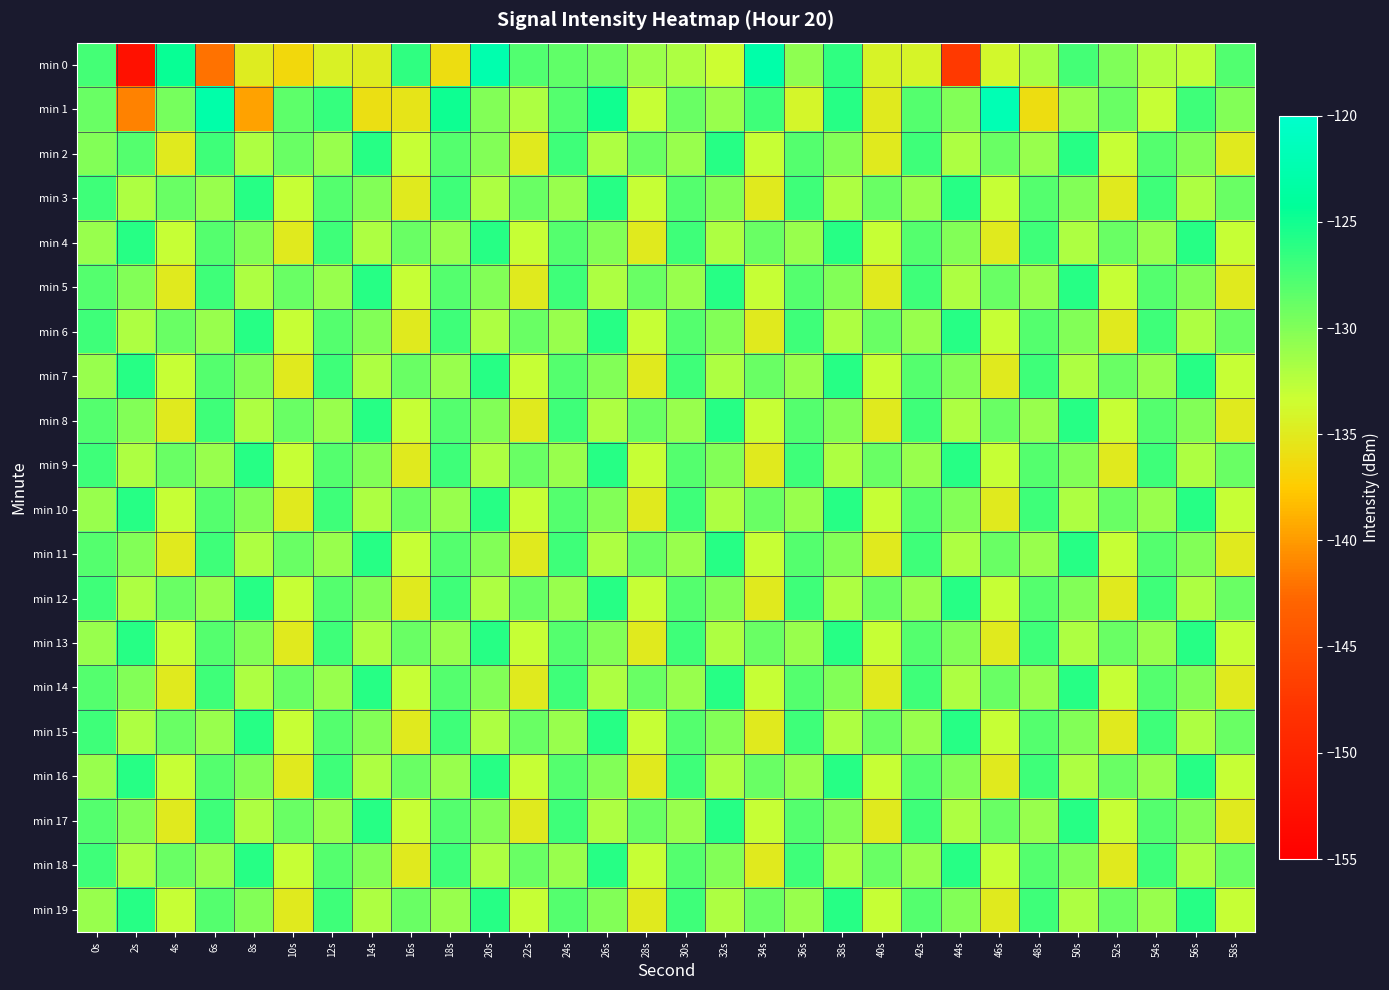

Reading left to right, transcribe all the data shown in this chart.

min 0: 0s=-127.3	2s=-152.6	4s=-124.6	6s=-142.1	8s=-134.8	10s=-136.5	12s=-134.5	14s=-134.8	16s=-126.4	18s=-136.1	20s=-122.6	22s=-127.8	24s=-128.6	26s=-129.2	28s=-131.2	30s=-131.9	32s=-133.3	34s=-123.0	36s=-130.6	38s=-126.3	40s=-134.3	42s=-134.1	44s=-147.2	46s=-133.9	48s=-131.7	50s=-127.3	52s=-129.9	54s=-132.3	56s=-132.8	58s=-127.9
min 1: 0s=-129.0	2s=-141.2	4s=-129.6	6s=-123.0	8s=-139.6	10s=-128.4	12s=-126.6	14s=-136.0	16s=-135.6	18s=-124.8	20s=-130.0	22s=-132.0	24s=-128.0	26s=-125.0	28s=-133.0	30s=-129.0	32s=-131.0	34s=-127.0	36s=-134.0	38s=-126.0	40s=-135.0	42s=-128.0	44s=-130.0	46s=-122.0	48s=-136.0	50s=-131.0	52s=-129.0	54s=-133.0	56s=-127.0	58s=-130.0
min 2: 0s=-130.0	2s=-128.0	4s=-135.0	6s=-127.0	8s=-132.0	10s=-129.0	12s=-131.0	14s=-126.0	16s=-133.0	18s=-128.0	20s=-130.0	22s=-135.0	24s=-127.0	26s=-132.0	28s=-129.0	30s=-131.0	32s=-126.0	34s=-133.0	36s=-128.0	38s=-130.0	40s=-135.0	42s=-127.0	44s=-132.0	46s=-129.0	48s=-131.0	50s=-126.0	52s=-133.0	54s=-128.0	56s=-130.0	58s=-135.0
min 3: 0s=-127.0	2s=-132.0	4s=-129.0	6s=-131.0	8s=-126.0	10s=-133.0	12s=-128.0	14s=-130.0	16s=-135.0	18s=-127.0	20s=-132.0	22s=-129.0	24s=-131.0	26s=-126.0	28s=-133.0	30s=-128.0	32s=-130.0	34s=-135.0	36s=-127.0	38s=-132.0	40s=-129.0	42s=-131.0	44s=-126.0	46s=-133.0	48s=-128.0	50s=-130.0	52s=-135.0	54s=-127.0	56s=-132.0	58s=-129.0
min 4: 0s=-131.0	2s=-126.0	4s=-133.0	6s=-128.0	8s=-130.0	10s=-135.0	12s=-127.0	14s=-132.0	16s=-129.0	18s=-131.0	20s=-126.0	22s=-133.0	24s=-128.0	26s=-130.0	28s=-135.0	30s=-127.0	32s=-132.0	34s=-129.0	36s=-131.0	38s=-126.0	40s=-133.0	42s=-128.0	44s=-130.0	46s=-135.0	48s=-127.0	50s=-132.0	52s=-129.0	54s=-131.0	56s=-126.0	58s=-133.0
min 5: 0s=-128.0	2s=-130.0	4s=-135.0	6s=-127.0	8s=-132.0	10s=-129.0	12s=-131.0	14s=-126.0	16s=-133.0	18s=-128.0	20s=-130.0	22s=-135.0	24s=-127.0	26s=-132.0	28s=-129.0	30s=-131.0	32s=-126.0	34s=-133.0	36s=-128.0	38s=-130.0	40s=-135.0	42s=-127.0	44s=-132.0	46s=-129.0	48s=-131.0	50s=-126.0	52s=-133.0	54s=-128.0	56s=-130.0	58s=-135.0
min 6: 0s=-127.0	2s=-132.0	4s=-129.0	6s=-131.0	8s=-126.0	10s=-133.0	12s=-128.0	14s=-130.0	16s=-135.0	18s=-127.0	20s=-132.0	22s=-129.0	24s=-131.0	26s=-126.0	28s=-133.0	30s=-128.0	32s=-130.0	34s=-135.0	36s=-127.0	38s=-132.0	40s=-129.0	42s=-131.0	44s=-126.0	46s=-133.0	48s=-128.0	50s=-130.0	52s=-135.0	54s=-127.0	56s=-132.0	58s=-129.0
min 7: 0s=-131.0	2s=-126.0	4s=-133.0	6s=-128.0	8s=-130.0	10s=-135.0	12s=-127.0	14s=-132.0	16s=-129.0	18s=-131.0	20s=-126.0	22s=-133.0	24s=-128.0	26s=-130.0	28s=-135.0	30s=-127.0	32s=-132.0	34s=-129.0	36s=-131.0	38s=-126.0	40s=-133.0	42s=-128.0	44s=-130.0	46s=-135.0	48s=-127.0	50s=-132.0	52s=-129.0	54s=-131.0	56s=-126.0	58s=-133.0
min 8: 0s=-128.0	2s=-130.0	4s=-135.0	6s=-127.0	8s=-132.0	10s=-129.0	12s=-131.0	14s=-126.0	16s=-133.0	18s=-128.0	20s=-130.0	22s=-135.0	24s=-127.0	26s=-132.0	28s=-129.0	30s=-131.0	32s=-126.0	34s=-133.0	36s=-128.0	38s=-130.0	40s=-135.0	42s=-127.0	44s=-132.0	46s=-129.0	48s=-131.0	50s=-126.0	52s=-133.0	54s=-128.0	56s=-130.0	58s=-135.0
min 9: 0s=-127.0	2s=-132.0	4s=-129.0	6s=-131.0	8s=-126.0	10s=-133.0	12s=-128.0	14s=-130.0	16s=-135.0	18s=-127.0	20s=-132.0	22s=-129.0	24s=-131.0	26s=-126.0	28s=-133.0	30s=-128.0	32s=-130.0	34s=-135.0	36s=-127.0	38s=-132.0	40s=-129.0	42s=-131.0	44s=-126.0	46s=-133.0	48s=-128.0	50s=-130.0	52s=-135.0	54s=-127.0	56s=-132.0	58s=-129.0
min 10: 0s=-131.0	2s=-126.0	4s=-133.0	6s=-128.0	8s=-130.0	10s=-135.0	12s=-127.0	14s=-132.0	16s=-129.0	18s=-131.0	20s=-126.0	22s=-133.0	24s=-128.0	26s=-130.0	28s=-135.0	30s=-127.0	32s=-132.0	34s=-129.0	36s=-131.0	38s=-126.0	40s=-133.0	42s=-128.0	44s=-130.0	46s=-135.0	48s=-127.0	50s=-132.0	52s=-129.0	54s=-131.0	56s=-126.0	58s=-133.0
min 11: 0s=-128.0	2s=-130.0	4s=-135.0	6s=-127.0	8s=-132.0	10s=-129.0	12s=-131.0	14s=-126.0	16s=-133.0	18s=-128.0	20s=-130.0	22s=-135.0	24s=-127.0	26s=-132.0	28s=-129.0	30s=-131.0	32s=-126.0	34s=-133.0	36s=-128.0	38s=-130.0	40s=-135.0	42s=-127.0	44s=-132.0	46s=-129.0	48s=-131.0	50s=-126.0	52s=-133.0	54s=-128.0	56s=-130.0	58s=-135.0
min 12: 0s=-127.0	2s=-132.0	4s=-129.0	6s=-131.0	8s=-126.0	10s=-133.0	12s=-128.0	14s=-130.0	16s=-135.0	18s=-127.0	20s=-132.0	22s=-129.0	24s=-131.0	26s=-126.0	28s=-133.0	30s=-128.0	32s=-130.0	34s=-135.0	36s=-127.0	38s=-132.0	40s=-129.0	42s=-131.0	44s=-126.0	46s=-133.0	48s=-128.0	50s=-130.0	52s=-135.0	54s=-127.0	56s=-132.0	58s=-129.0
min 13: 0s=-131.0	2s=-126.0	4s=-133.0	6s=-128.0	8s=-130.0	10s=-135.0	12s=-127.0	14s=-132.0	16s=-129.0	18s=-131.0	20s=-126.0	22s=-133.0	24s=-128.0	26s=-130.0	28s=-135.0	30s=-127.0	32s=-132.0	34s=-129.0	36s=-131.0	38s=-126.0	40s=-133.0	42s=-128.0	44s=-130.0	46s=-135.0	48s=-127.0	50s=-132.0	52s=-129.0	54s=-131.0	56s=-126.0	58s=-133.0
min 14: 0s=-128.0	2s=-130.0	4s=-135.0	6s=-127.0	8s=-132.0	10s=-129.0	12s=-131.0	14s=-126.0	16s=-133.0	18s=-128.0	20s=-130.0	22s=-135.0	24s=-127.0	26s=-132.0	28s=-129.0	30s=-131.0	32s=-126.0	34s=-133.0	36s=-128.0	38s=-130.0	40s=-135.0	42s=-127.0	44s=-132.0	46s=-129.0	48s=-131.0	50s=-126.0	52s=-133.0	54s=-128.0	56s=-130.0	58s=-135.0
min 15: 0s=-127.0	2s=-132.0	4s=-129.0	6s=-131.0	8s=-126.0	10s=-133.0	12s=-128.0	14s=-130.0	16s=-135.0	18s=-127.0	20s=-132.0	22s=-129.0	24s=-131.0	26s=-126.0	28s=-133.0	30s=-128.0	32s=-130.0	34s=-135.0	36s=-127.0	38s=-132.0	40s=-129.0	42s=-131.0	44s=-126.0	46s=-133.0	48s=-128.0	50s=-130.0	52s=-135.0	54s=-127.0	56s=-132.0	58s=-129.0
min 16: 0s=-131.0	2s=-126.0	4s=-133.0	6s=-128.0	8s=-130.0	10s=-135.0	12s=-127.0	14s=-132.0	16s=-129.0	18s=-131.0	20s=-126.0	22s=-133.0	24s=-128.0	26s=-130.0	28s=-135.0	30s=-127.0	32s=-132.0	34s=-129.0	36s=-131.0	38s=-126.0	40s=-133.0	42s=-128.0	44s=-130.0	46s=-135.0	48s=-127.0	50s=-132.0	52s=-129.0	54s=-131.0	56s=-126.0	58s=-133.0
min 17: 0s=-128.0	2s=-130.0	4s=-135.0	6s=-127.0	8s=-132.0	10s=-129.0	12s=-131.0	14s=-126.0	16s=-133.0	18s=-128.0	20s=-130.0	22s=-135.0	24s=-127.0	26s=-132.0	28s=-129.0	30s=-131.0	32s=-126.0	34s=-133.0	36s=-128.0	38s=-130.0	40s=-135.0	42s=-127.0	44s=-132.0	46s=-129.0	48s=-131.0	50s=-126.0	52s=-133.0	54s=-128.0	56s=-130.0	58s=-135.0
min 18: 0s=-127.0	2s=-132.0	4s=-129.0	6s=-131.0	8s=-126.0	10s=-133.0	12s=-128.0	14s=-130.0	16s=-135.0	18s=-127.0	20s=-132.0	22s=-129.0	24s=-131.0	26s=-126.0	28s=-133.0	30s=-128.0	32s=-130.0	34s=-135.0	36s=-127.0	38s=-132.0	40s=-129.0	42s=-131.0	44s=-126.0	46s=-133.0	48s=-128.0	50s=-130.0	52s=-135.0	54s=-127.0	56s=-132.0	58s=-129.0
min 19: 0s=-131.0	2s=-126.0	4s=-133.0	6s=-128.0	8s=-130.0	10s=-135.0	12s=-127.0	14s=-132.0	16s=-129.0	18s=-131.0	20s=-126.0	22s=-133.0	24s=-128.0	26s=-130.0	28s=-135.0	30s=-127.0	32s=-132.0	34s=-129.0	36s=-131.0	38s=-126.0	40s=-133.0	42s=-128.0	44s=-130.0	46s=-135.0	48s=-127.0	50s=-132.0	52s=-129.0	54s=-131.0	56s=-126.0	58s=-133.0